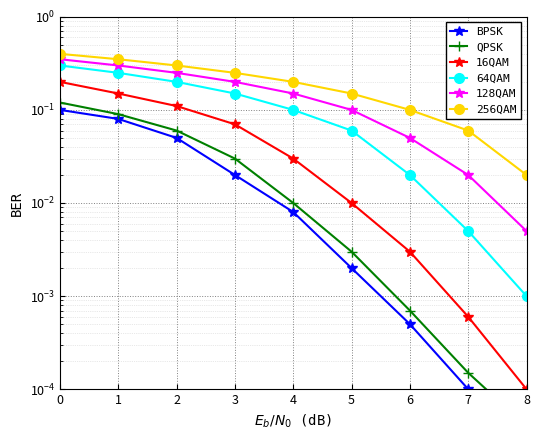

True or false: 16QAM and 128QAM cross at least once.

False